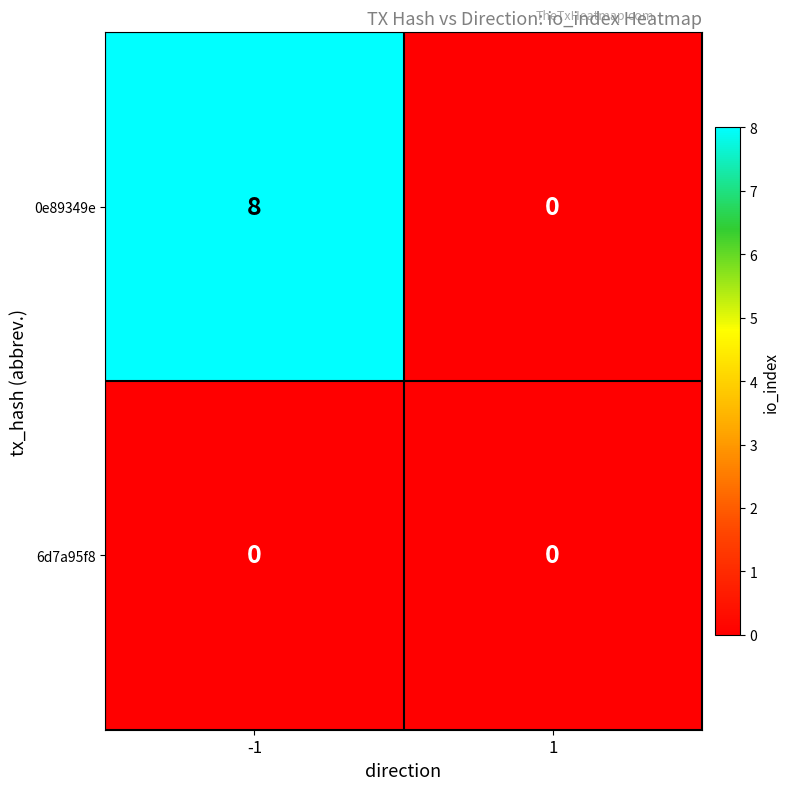

Reading left to right, list all the values displayed in this chart.

0e89349e: -1=8	1=0
6d7a95f8: -1=0	1=0